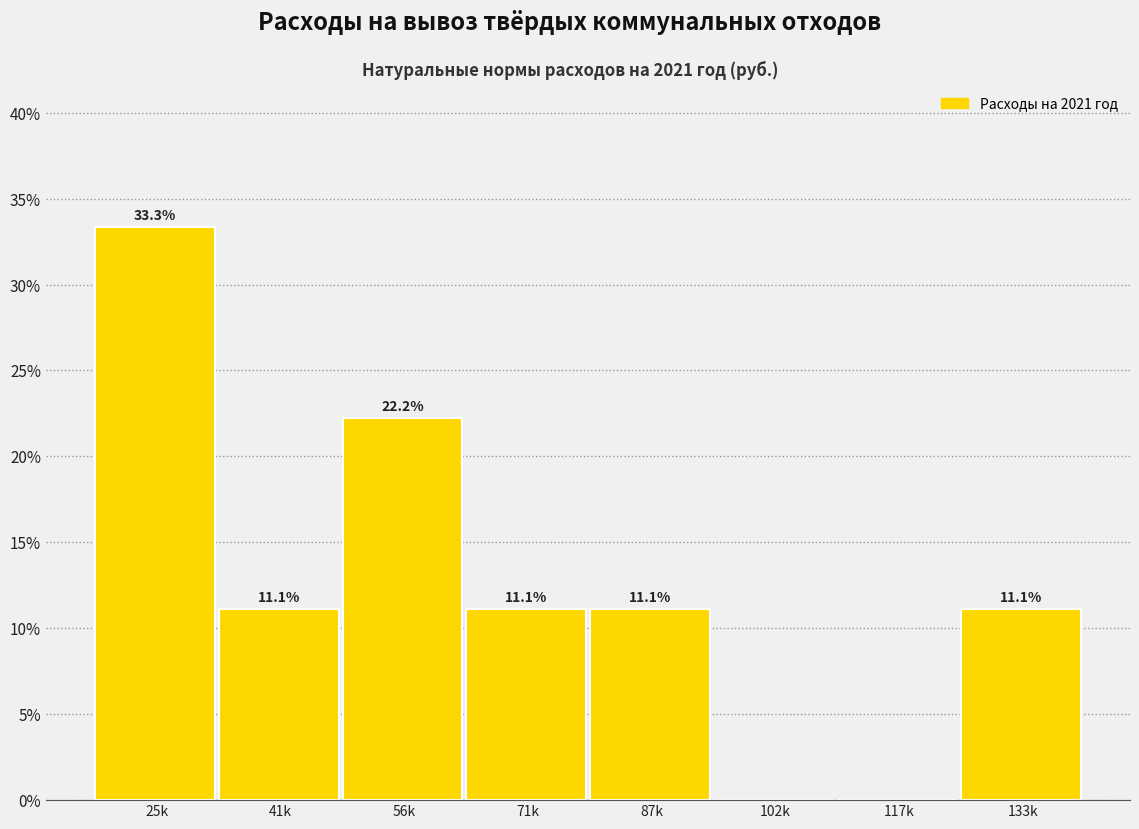

Reading left to right, what are all the values shown in this chart?

25k=33.3	41k=11.1	56k=22.2	71k=11.1	87k=11.1	102k=0.0	117k=0.0	133k=11.1